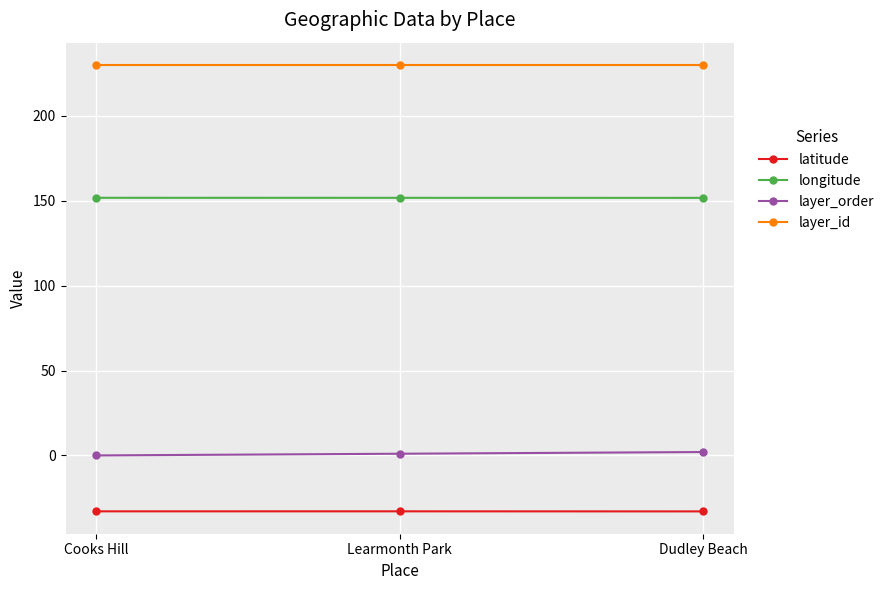

Is this an area chart (filled region under the line)?

No